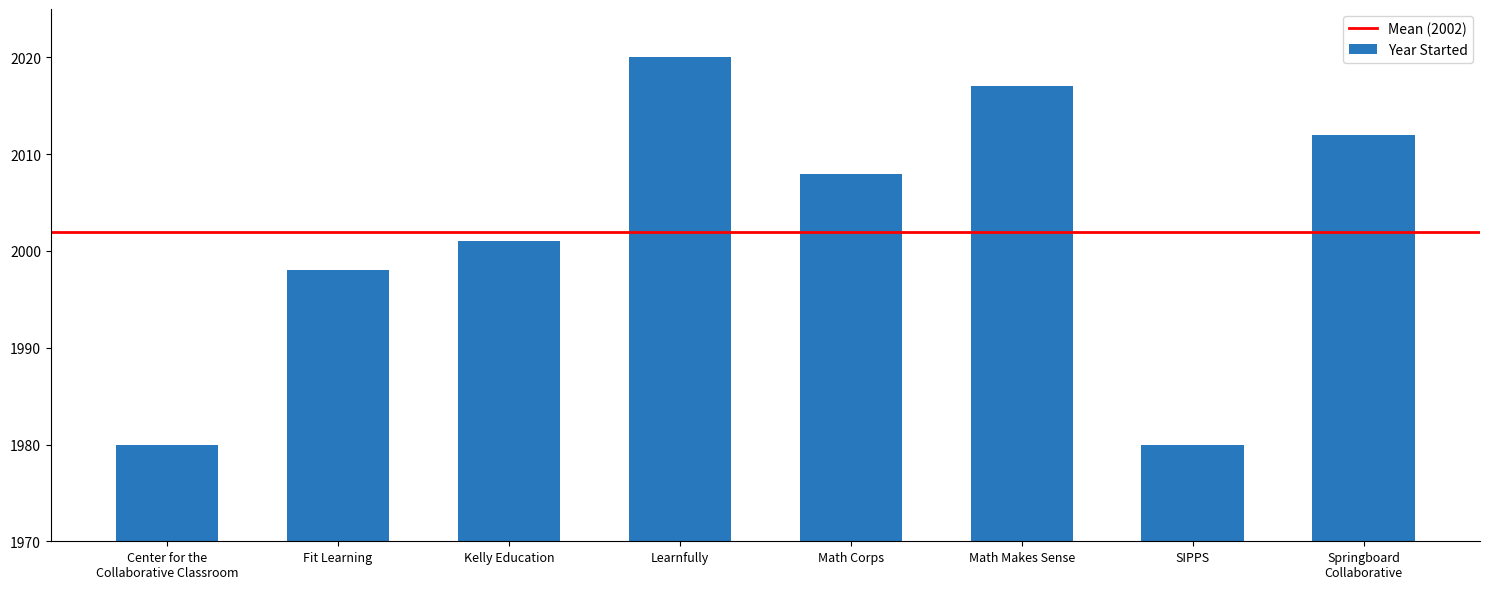

Does the chart contain any negative values?

No